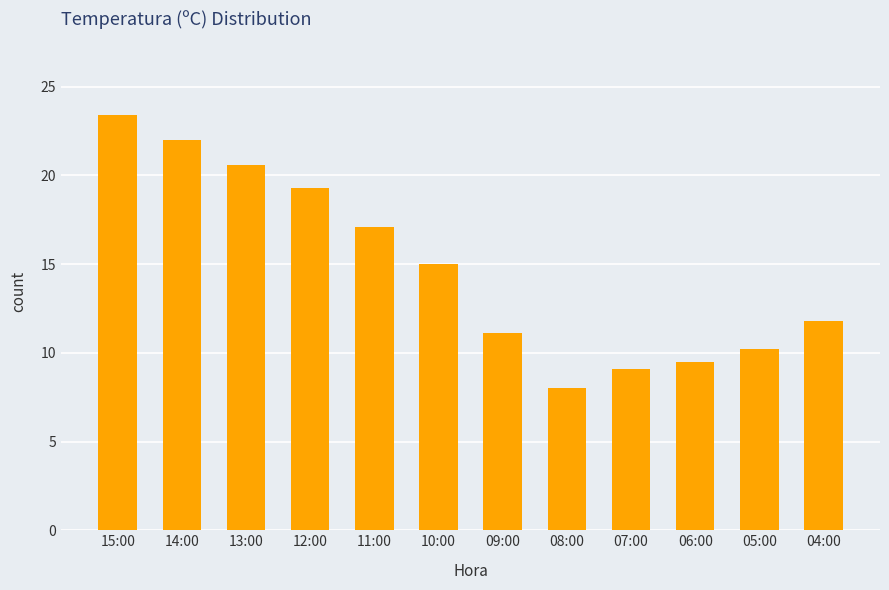

What is the label of the 12th bar from the left?

04:00